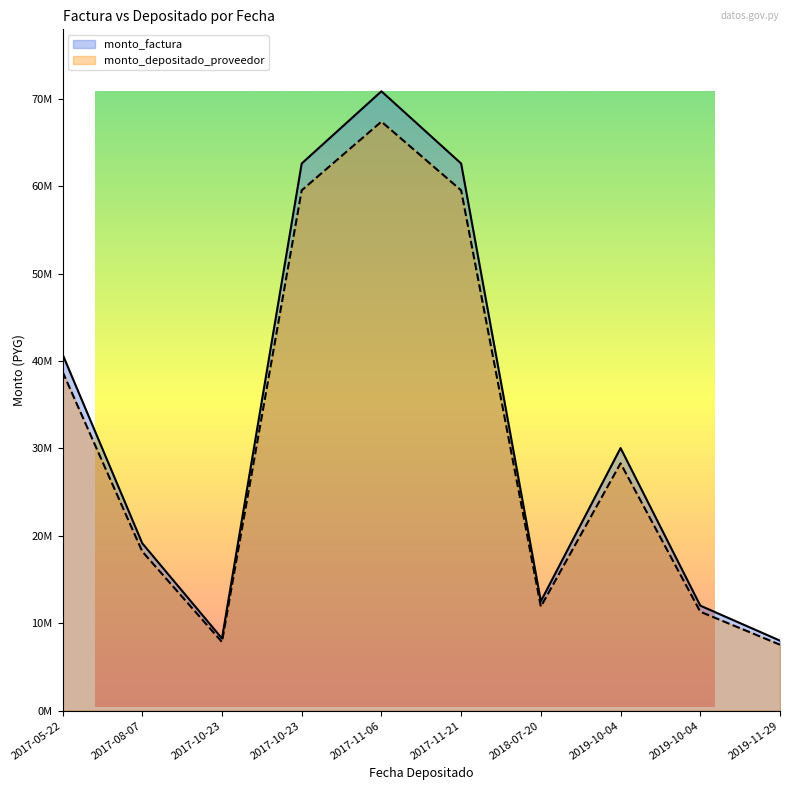

What are all the series names shown in the legend?

monto_factura, monto_depositado_proveedor